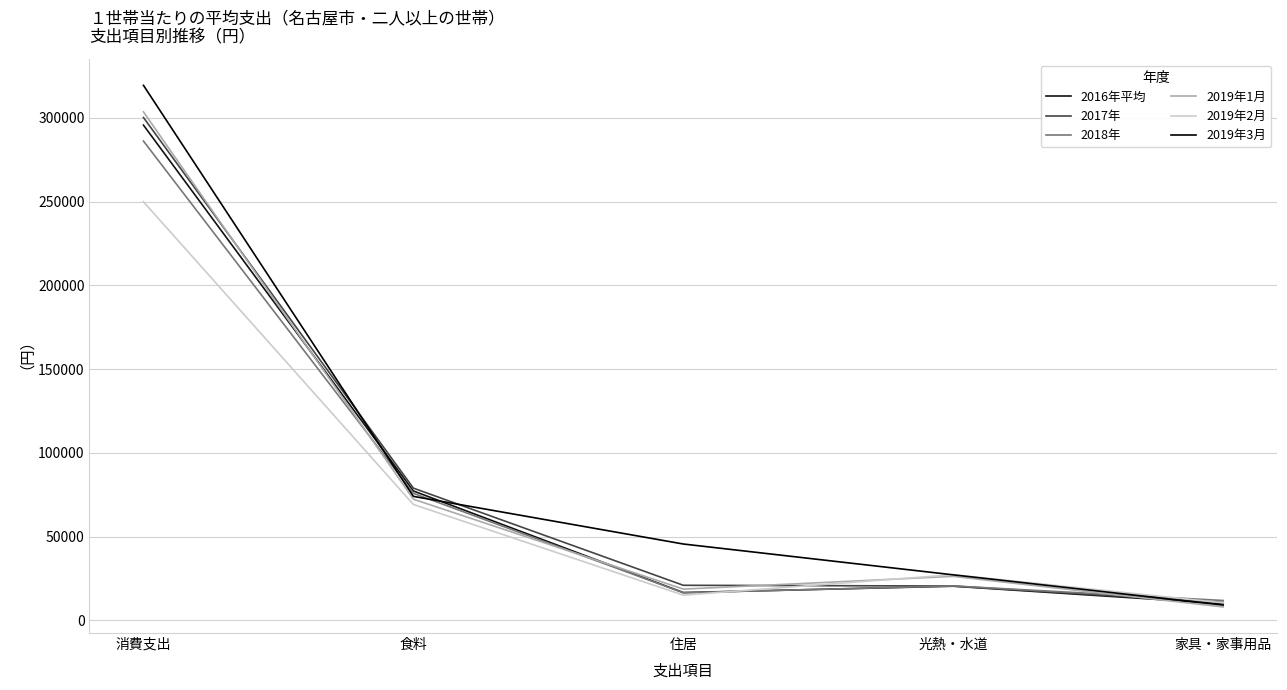

What is the label of the 3rd point from the left?

住居